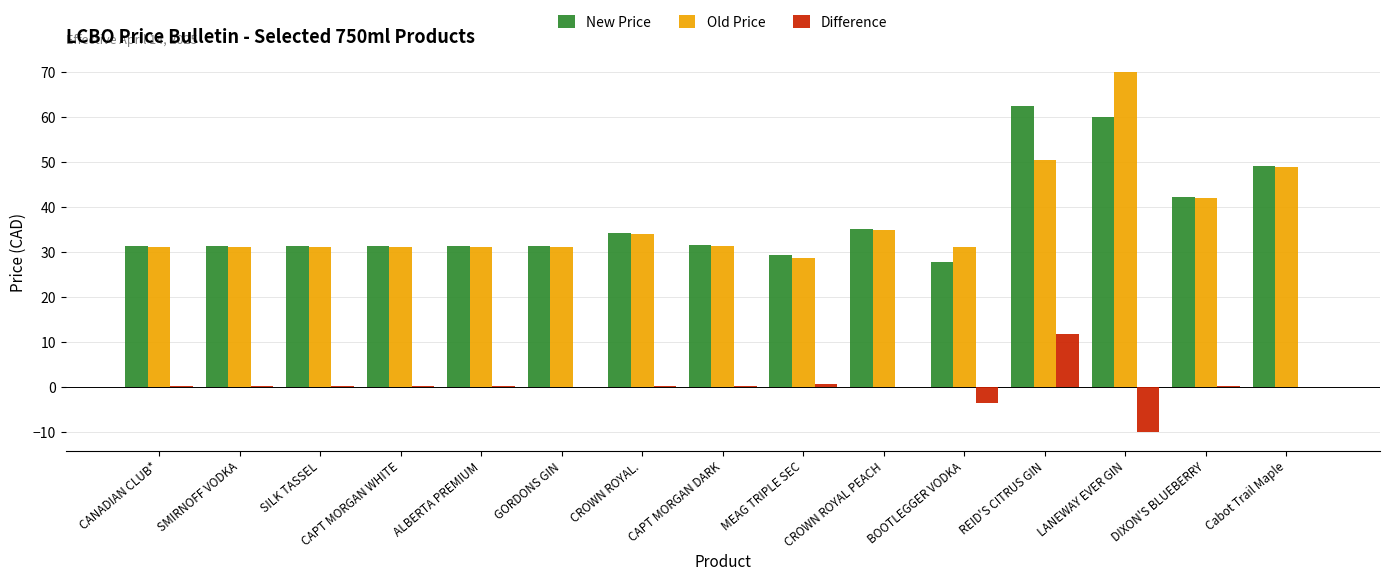

What is the greatest value displayed?

70.0